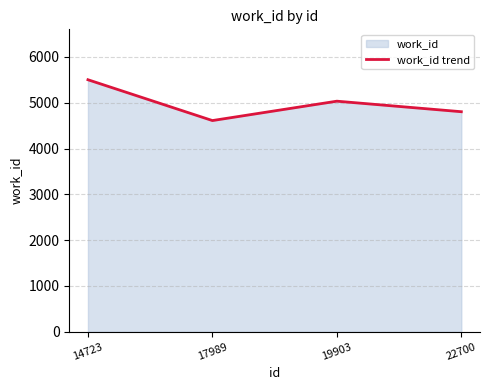

What is the difference between the maximum and second lowest values?

698